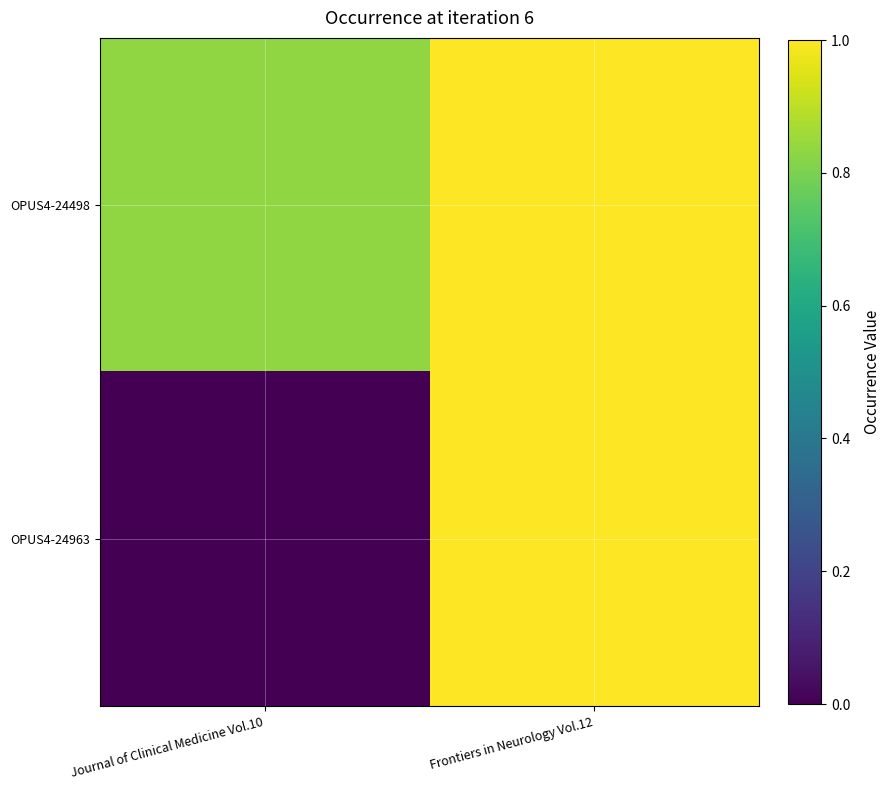

Reading right to left, list all the values displayed in this chart.

OPUS4-24498: Frontiers in Neurology Vol.12=1.0	Journal of Clinical Medicine Vol.10=0.8
OPUS4-24963: Frontiers in Neurology Vol.12=1.0	Journal of Clinical Medicine Vol.10=0.0